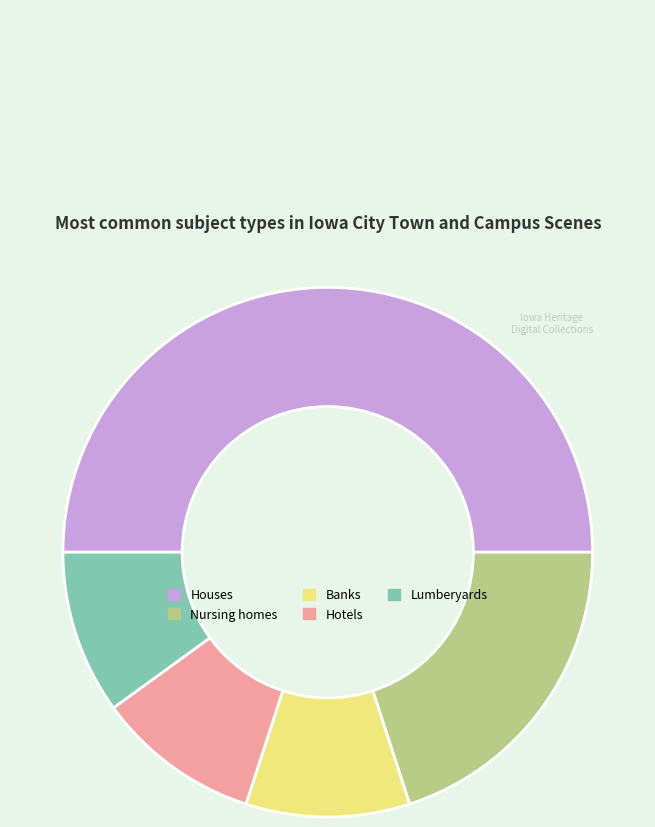

Between Nursing homes and Lumberyards, which is larger?

Nursing homes